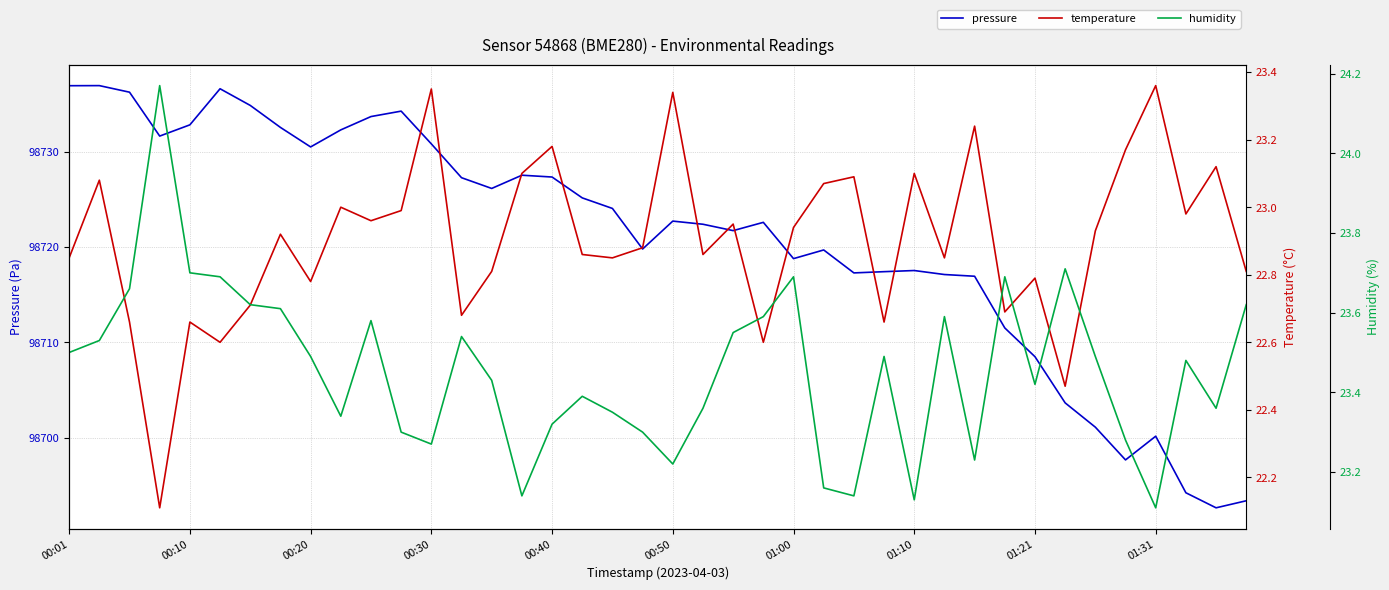

Is it true that pressure equals 21737.2 at 00:10?

False